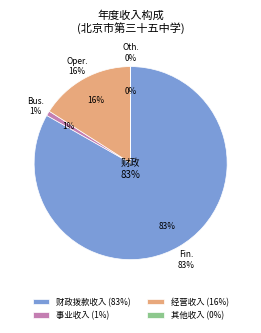

True or false: 财政拨款收入 accounts for 99% of the total.

False